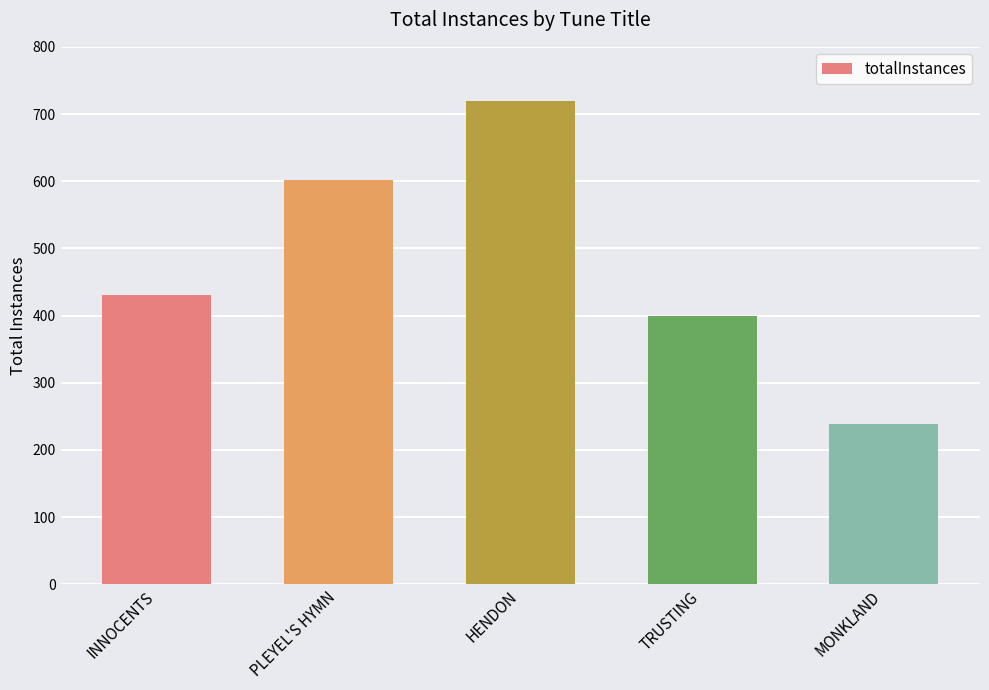

At which label is the value closest to 479?

INNOCENTS